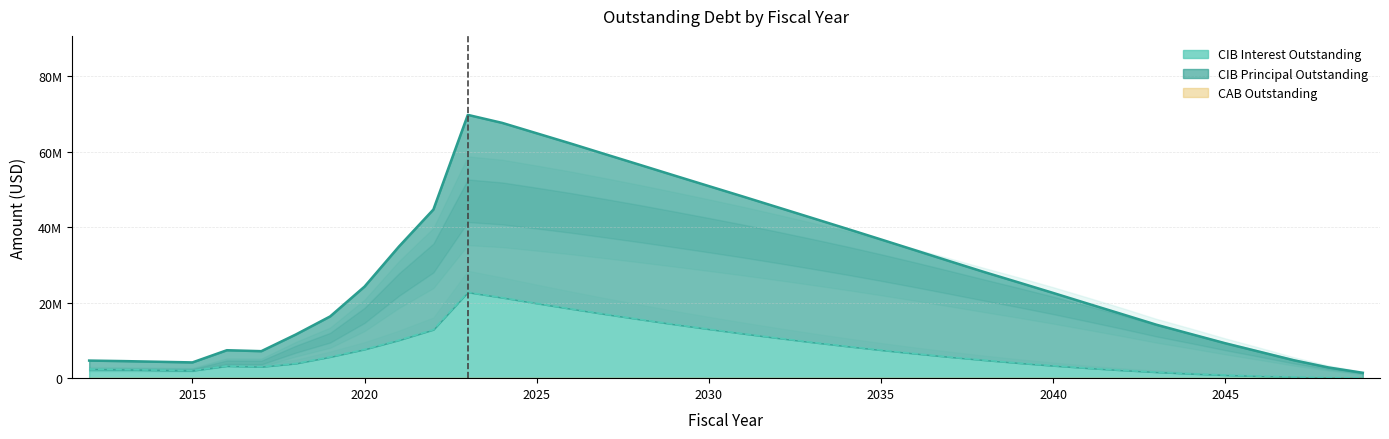

True or false: CIBPrincipalOutstanding and CIBInterestOutstanding intersect in this chart.

False